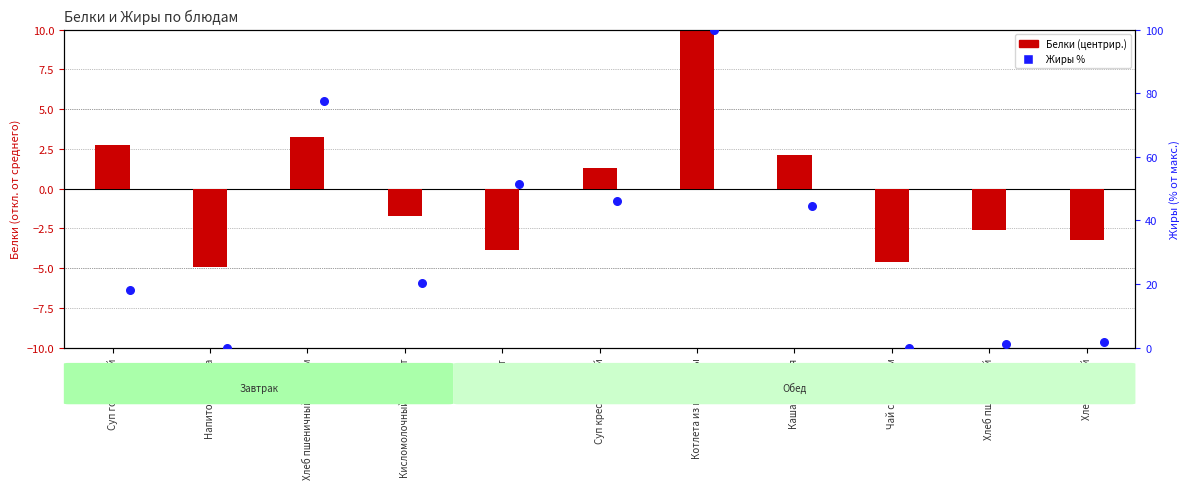

Is the value of Белки (центрир.) at Суп крестьянский greater than the value of Жиры % at Котлета из говядины?

No